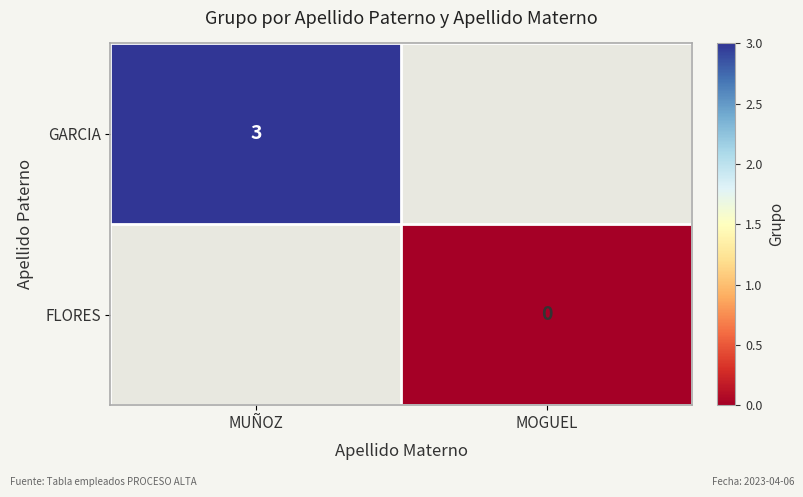

At which category does the chart reach its minimum across all series?

MOGUEL